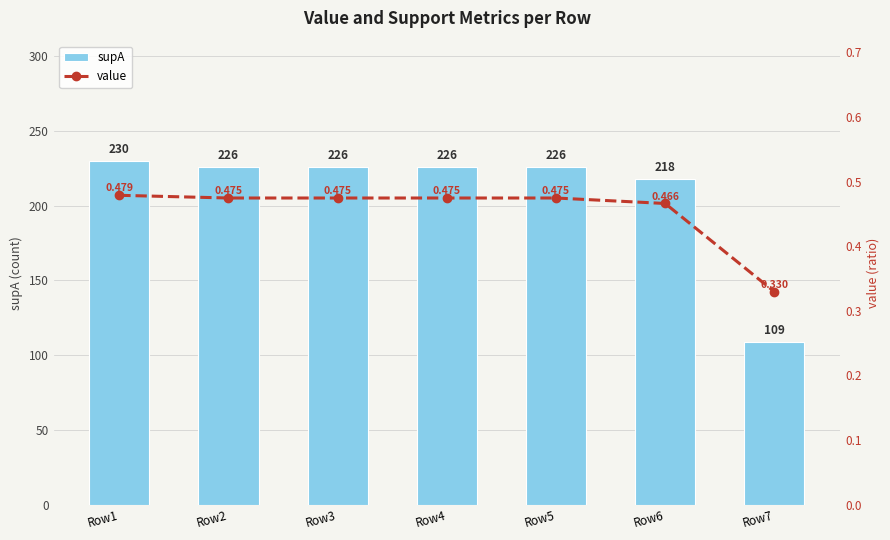

What is the value of the value bar at the 4th from the left?

0.5